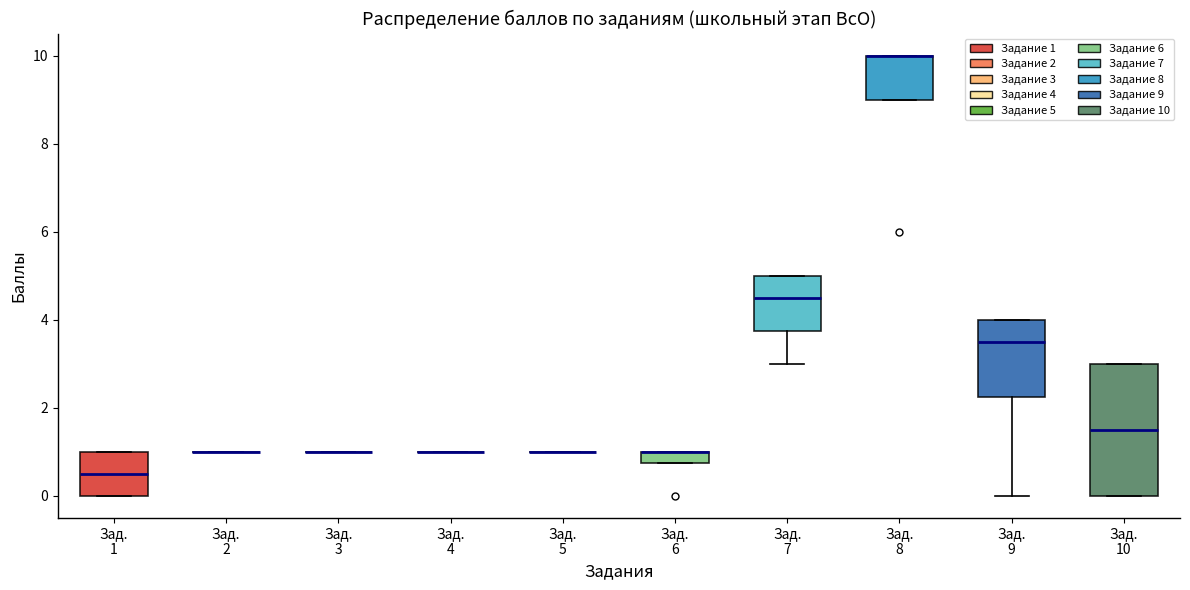

Which box is the tallest, from its lower edge to its upper edge?

Зад. 10